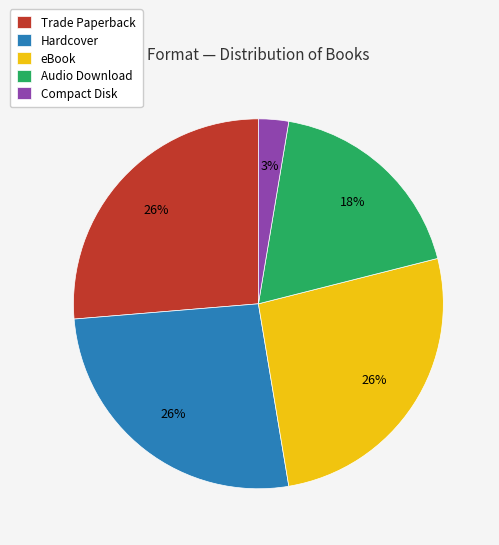

How many slices are in this pie chart?

5